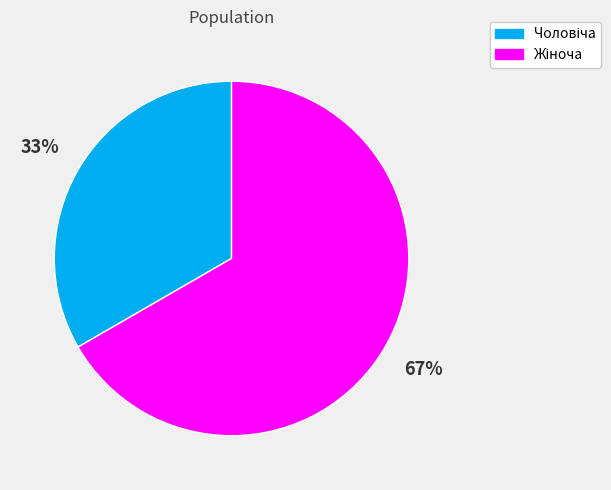

Is there any slice that represents more than half of the pie?

Yes